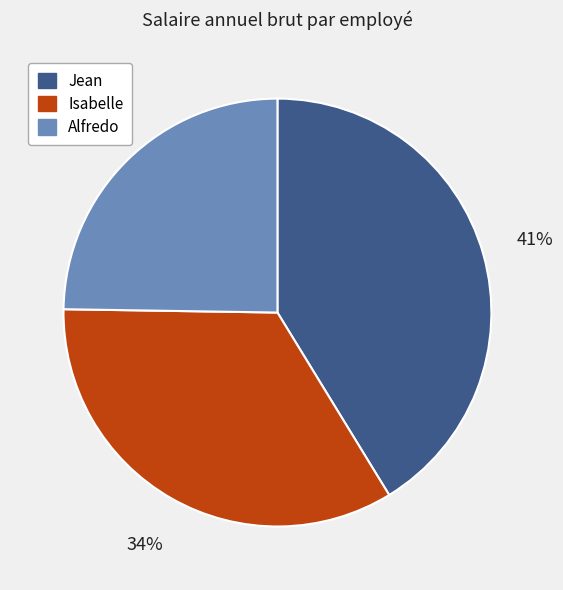

What percentage is the Isabelle slice, to the nearest percent?

34%